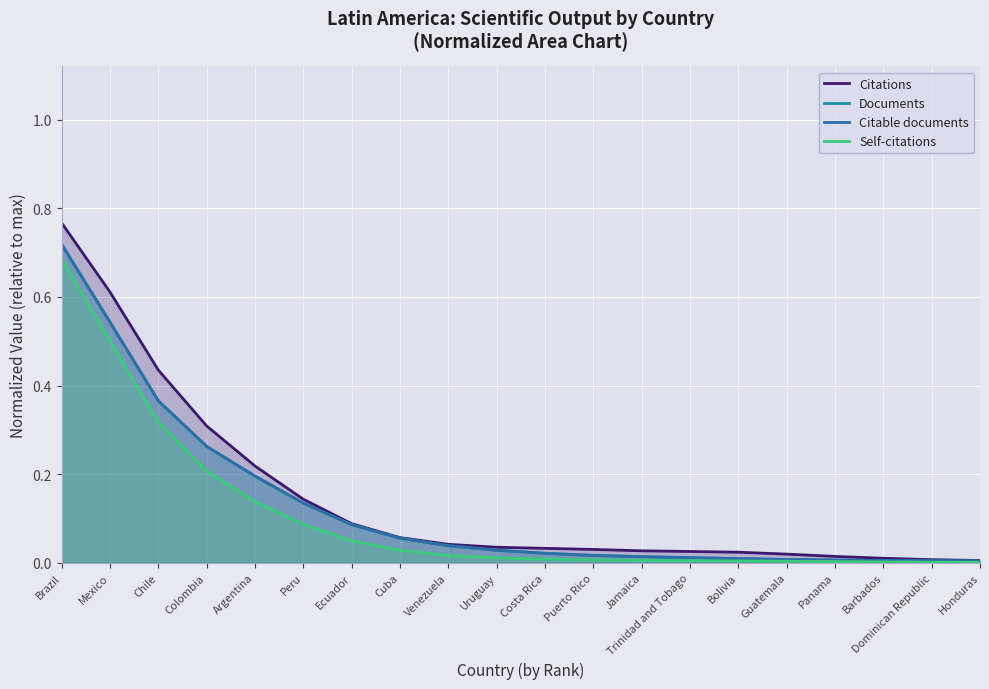

What is the sum of the Documents values at Colombia and Brazil?

1.0